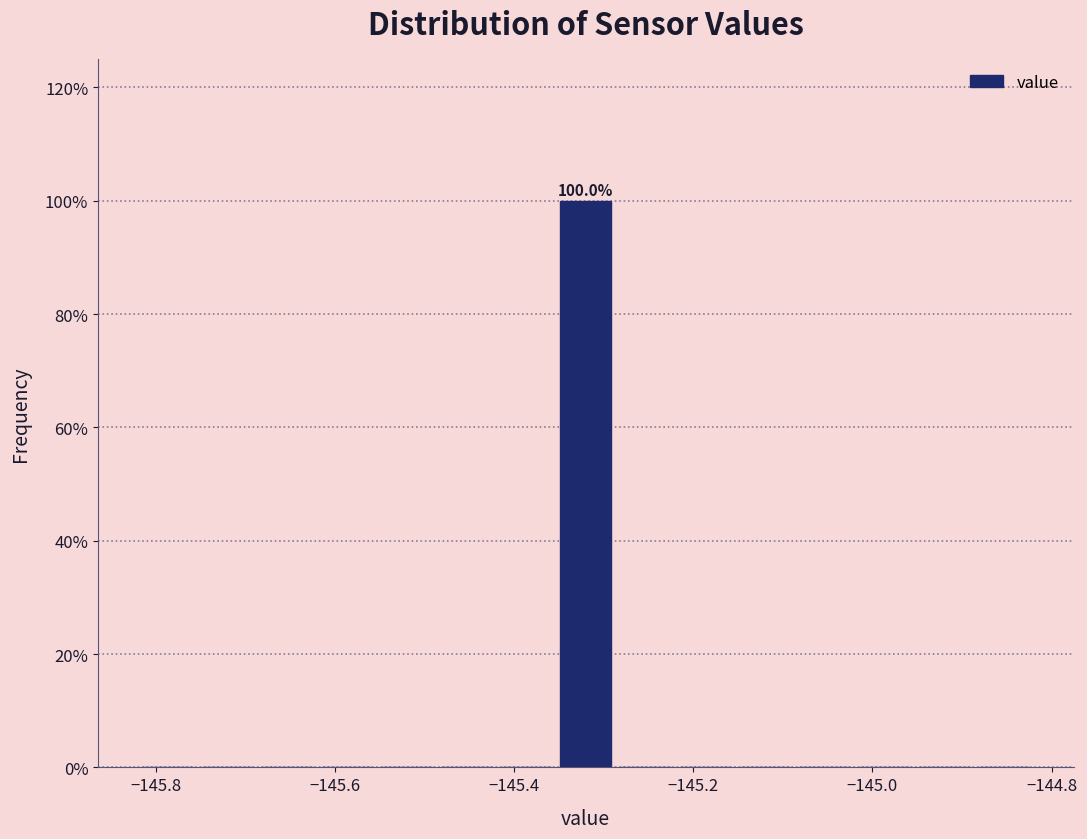

Around what value on the x-axis is the tallest bar? Give the approximate position of its centre, as read against the axis.

-145.32